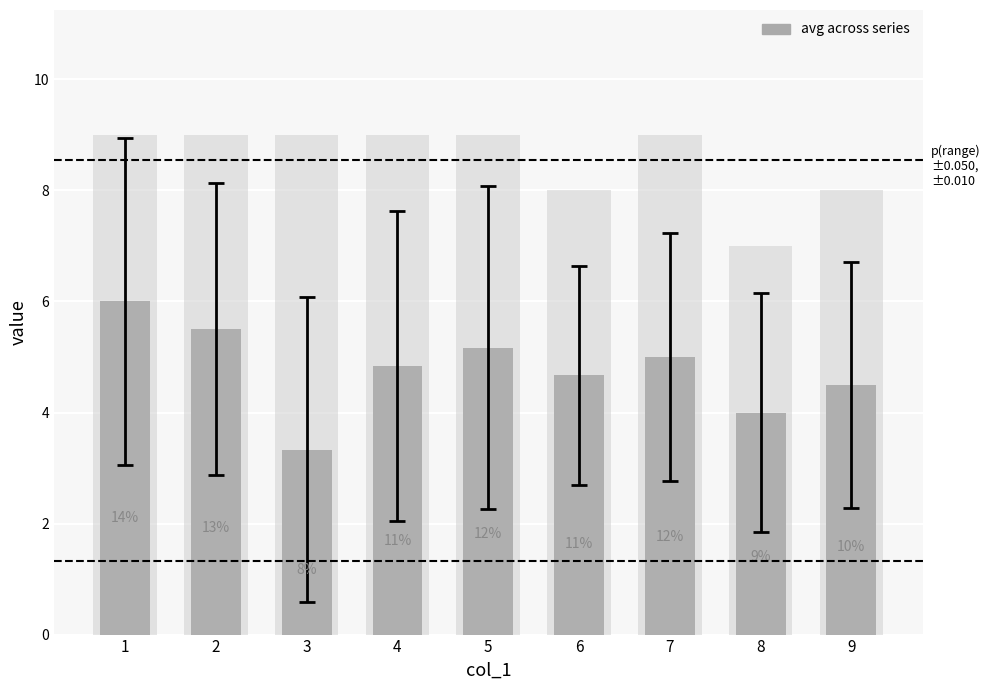

Is it true that the value at 5 is 5.2?

True